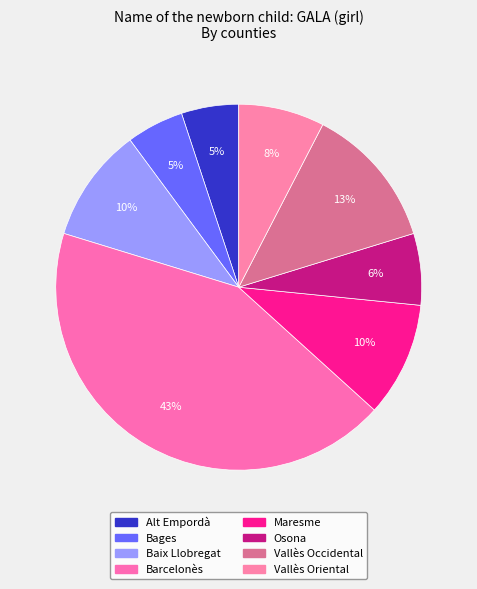

To the nearest percent, what percentage of the pie is Baix Llobregat?

10%